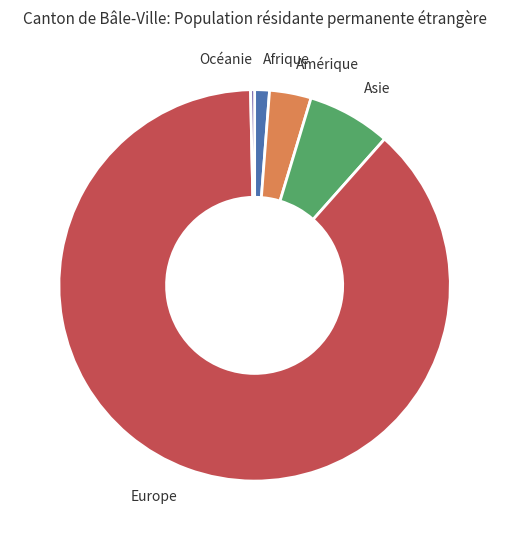

Combined, do Afrique and Océanie account for over 50%?

No